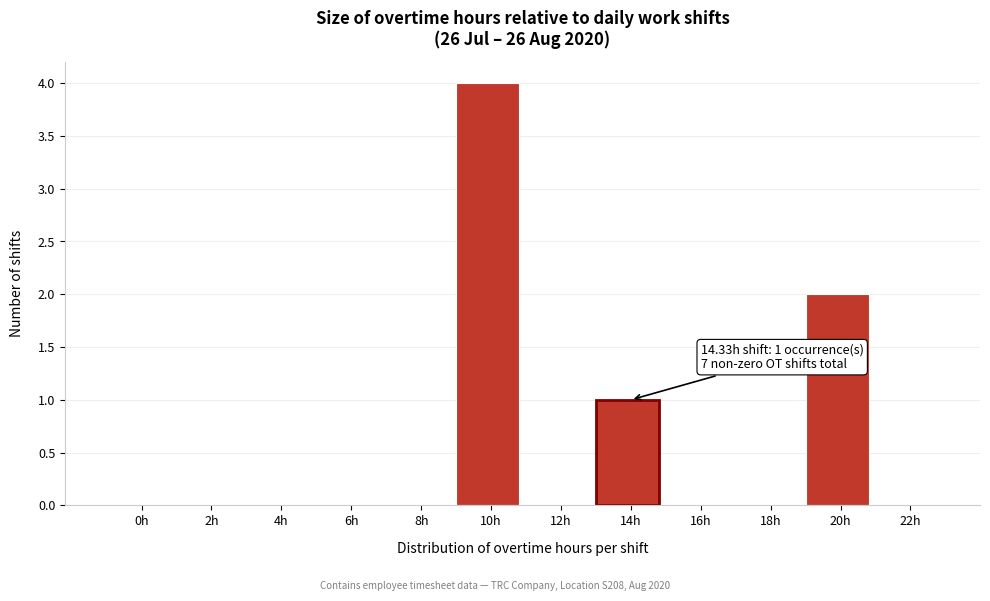

Reading left to right, what are all the values shown in this chart?

0h=0	2h=0	4h=0	6h=0	8h=0	10h=4	12h=0	14h=1	16h=0	18h=0	20h=2	22h=0